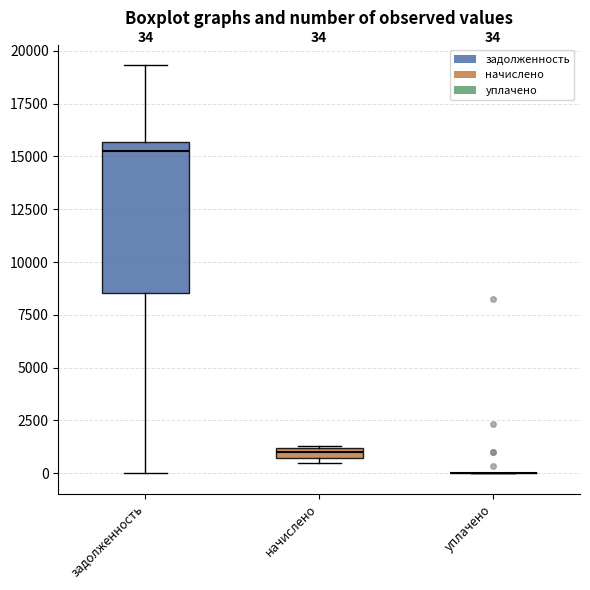

Which box is the tallest, from its lower edge to its upper edge?

задолженность